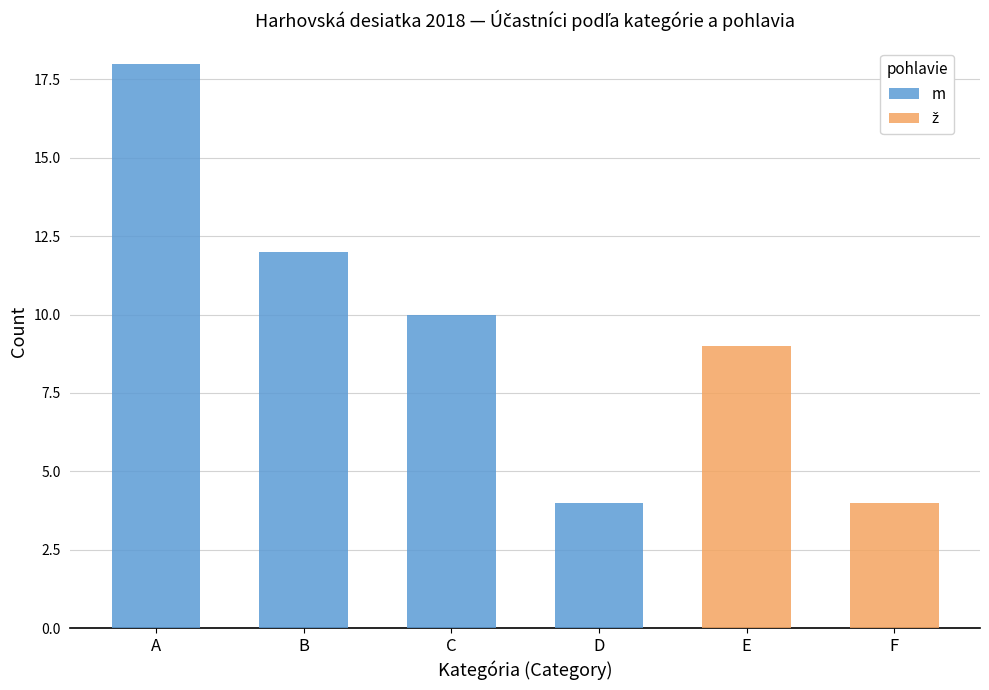

Between B and E, which series saw the biggest shift?

m